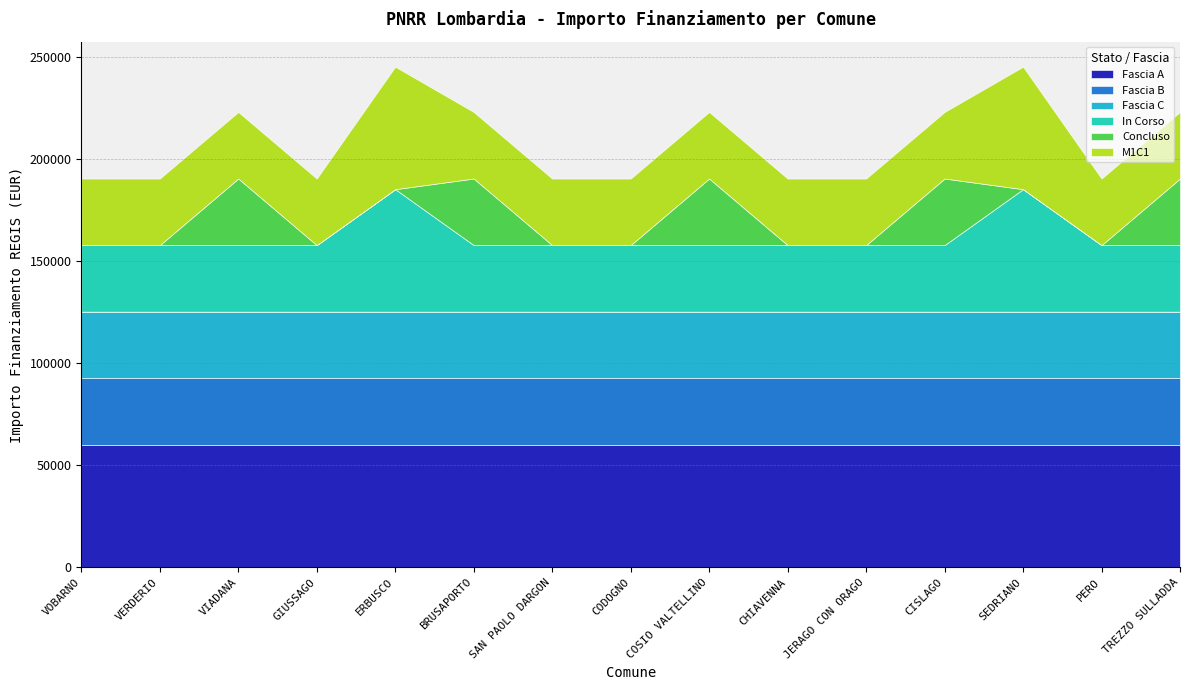

At which category does the chart reach its minimum across all series?

VOBARNO